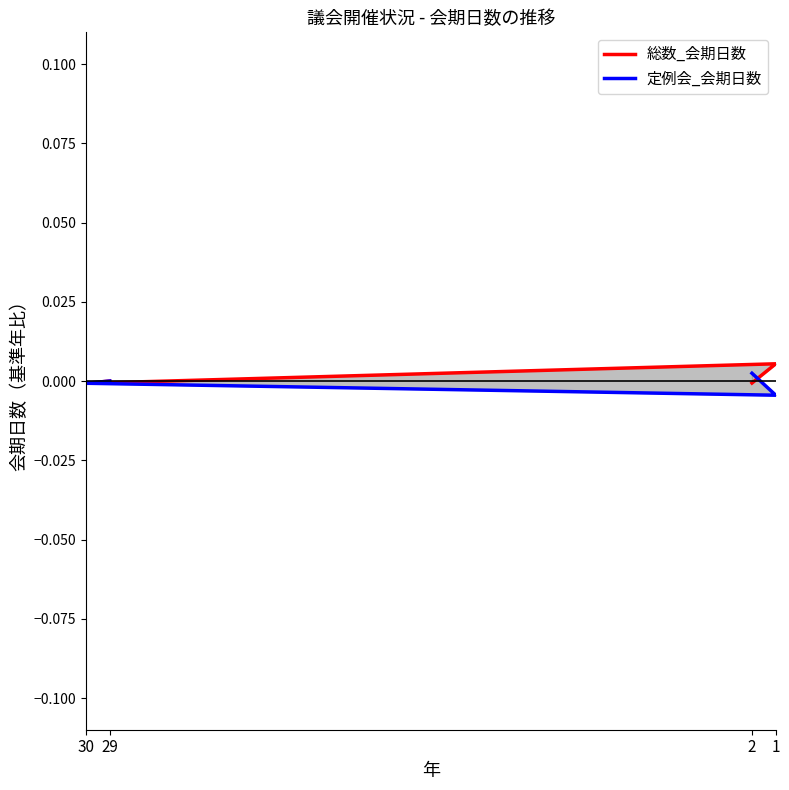

What are all the series names shown in the legend?

総数_会期日数, 定例会_会期日数